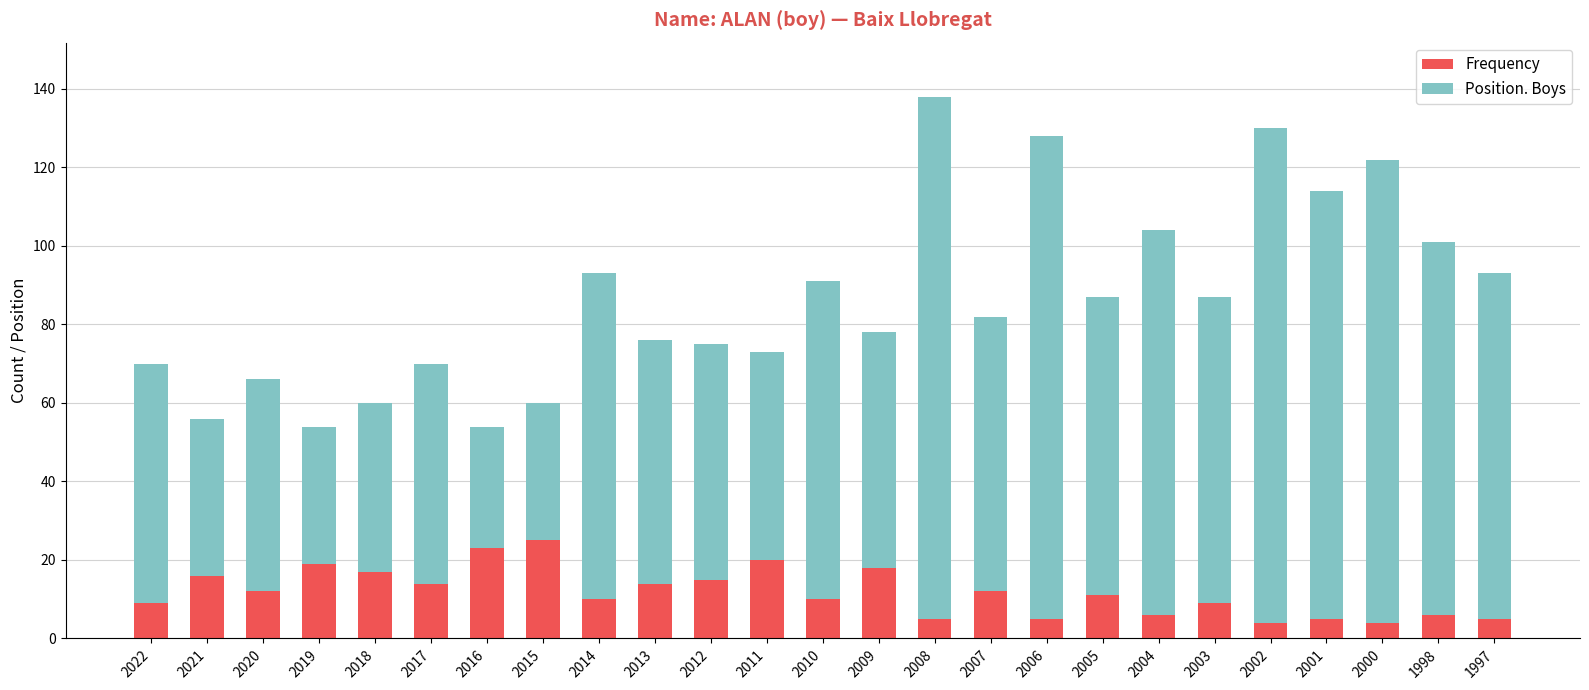

At which category is the sum across all series the highest?

2008